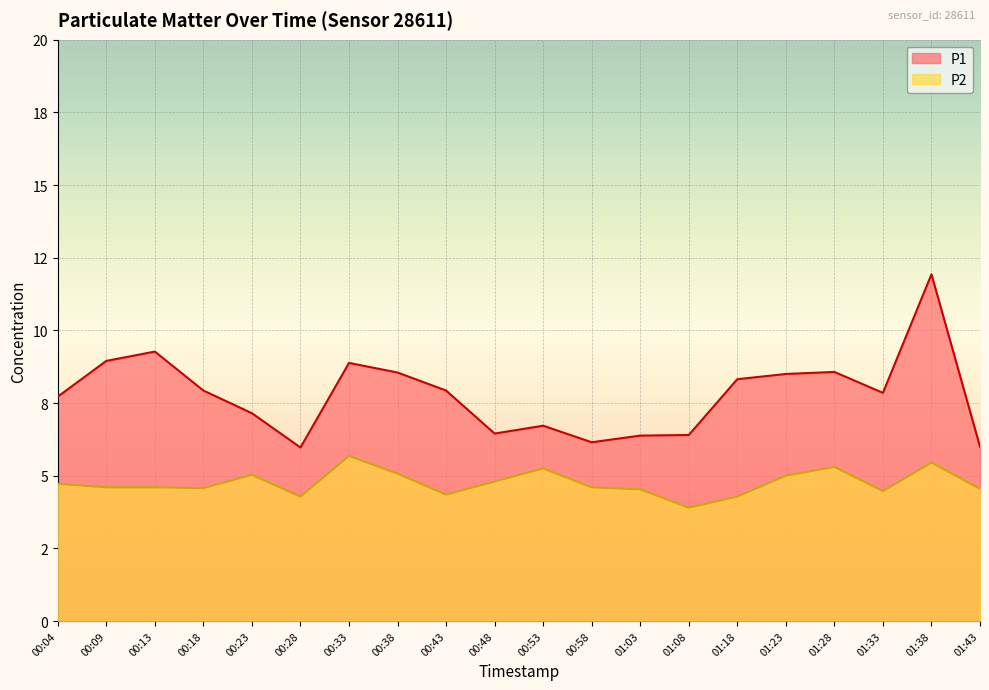

What is the difference between the maximum and minimum values in the P1 series?

6.0